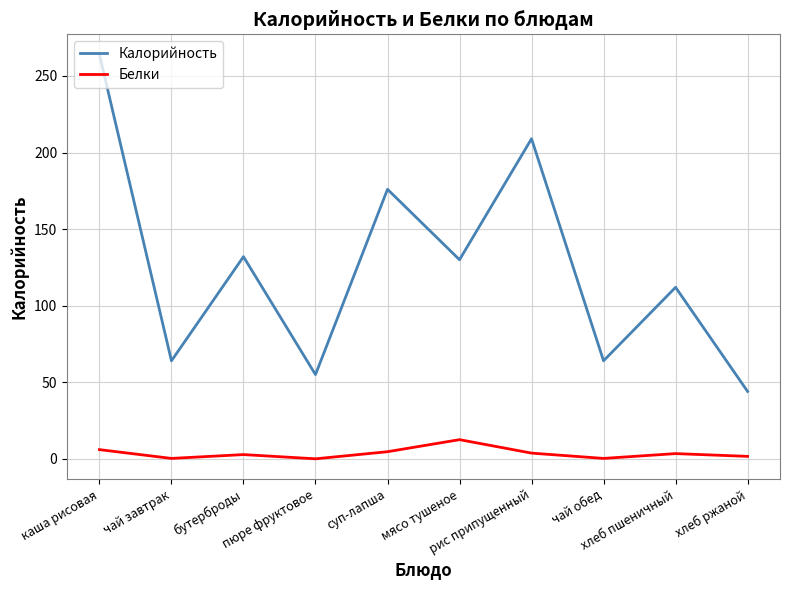

True or false: Калорийность and Белки intersect in this chart.

False